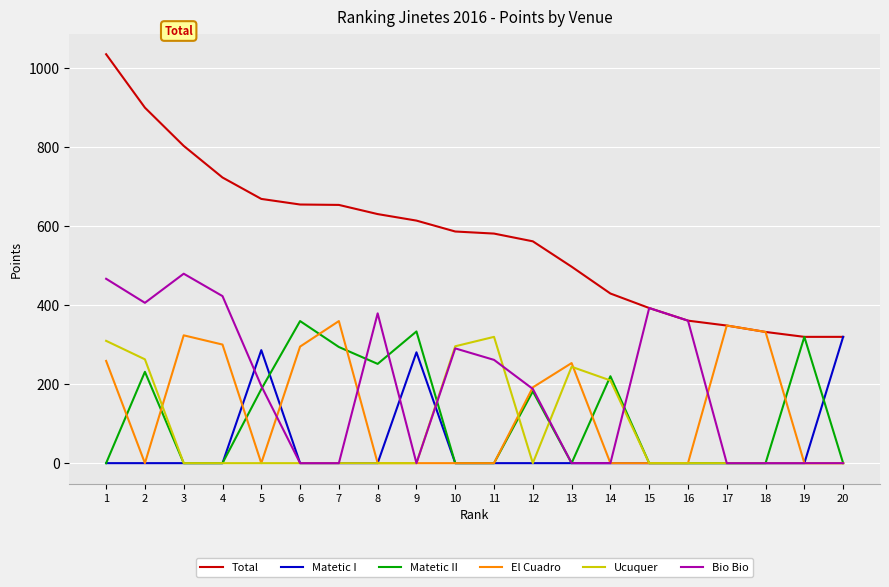

Does the chart have visible grid lines?

Yes